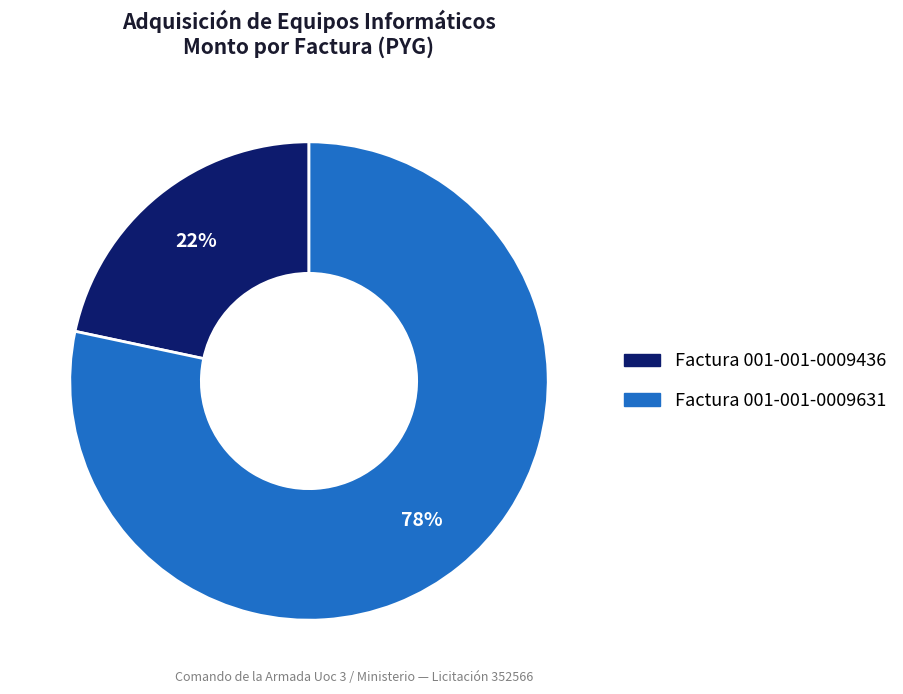

To the nearest percent, what is the combined percentage of Factura 001-001-0009436 and Factura 001-001-0009631?

100%